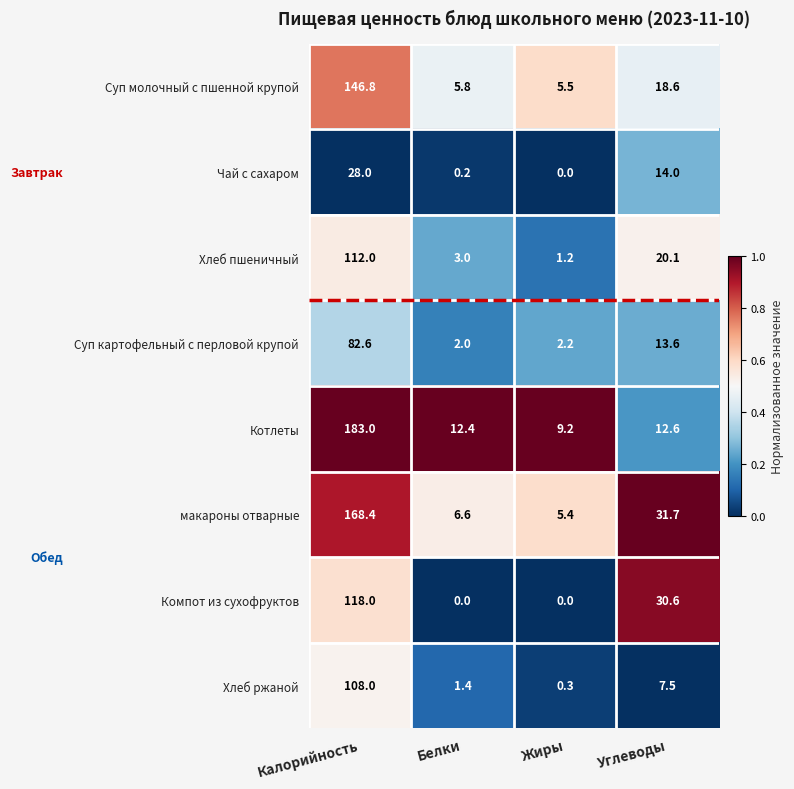

What is the greatest value displayed?

183.0